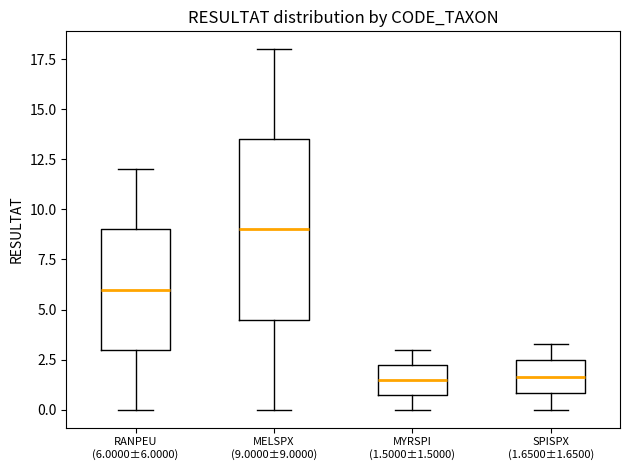

Reading left to right, read every box against the y-axis: the position of its median line, the range the box covers, and the ends of its whiskers. The values are not printed on the chart, so give them approximately, as read against the axis.

RANPEU (6.0000±6.0000): median 6.0, box 3.0 to 9.0, whiskers 0.0 to 12.0
MELSPX (9.0000±9.0000): median 9.0, box 4.5 to 13.5, whiskers 0.0 to 18.0
MYRSPI (1.5000±1.5000): median 1.5, box 1.0 to 2.5, whiskers 0.0 to 3.0
SPISPX (1.6500±1.6500): median 1.5, box 1.0 to 2.5, whiskers 0.0 to 3.5